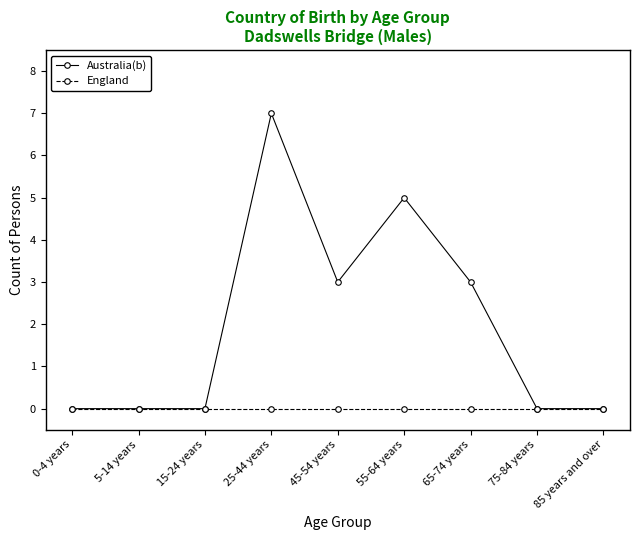

What position from the left is 75-84 years?

8